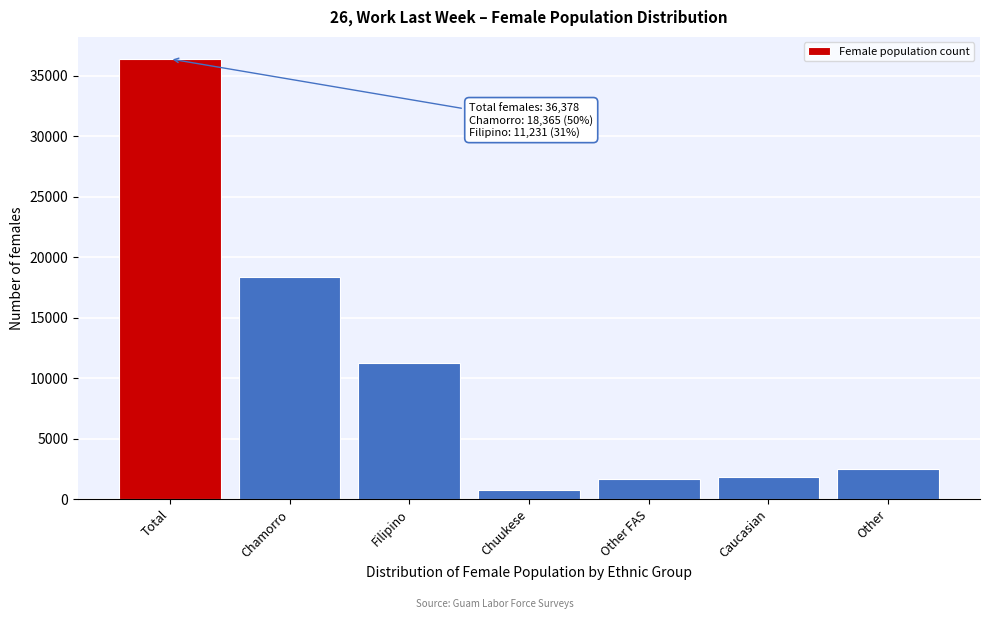

Reading left to right, what are all the values shown in this chart?

Total=36378	Chamorro=18365	Filipino=11231	Chuukese=764	Other FAS=1686	Caucasian=1862	Other=2470